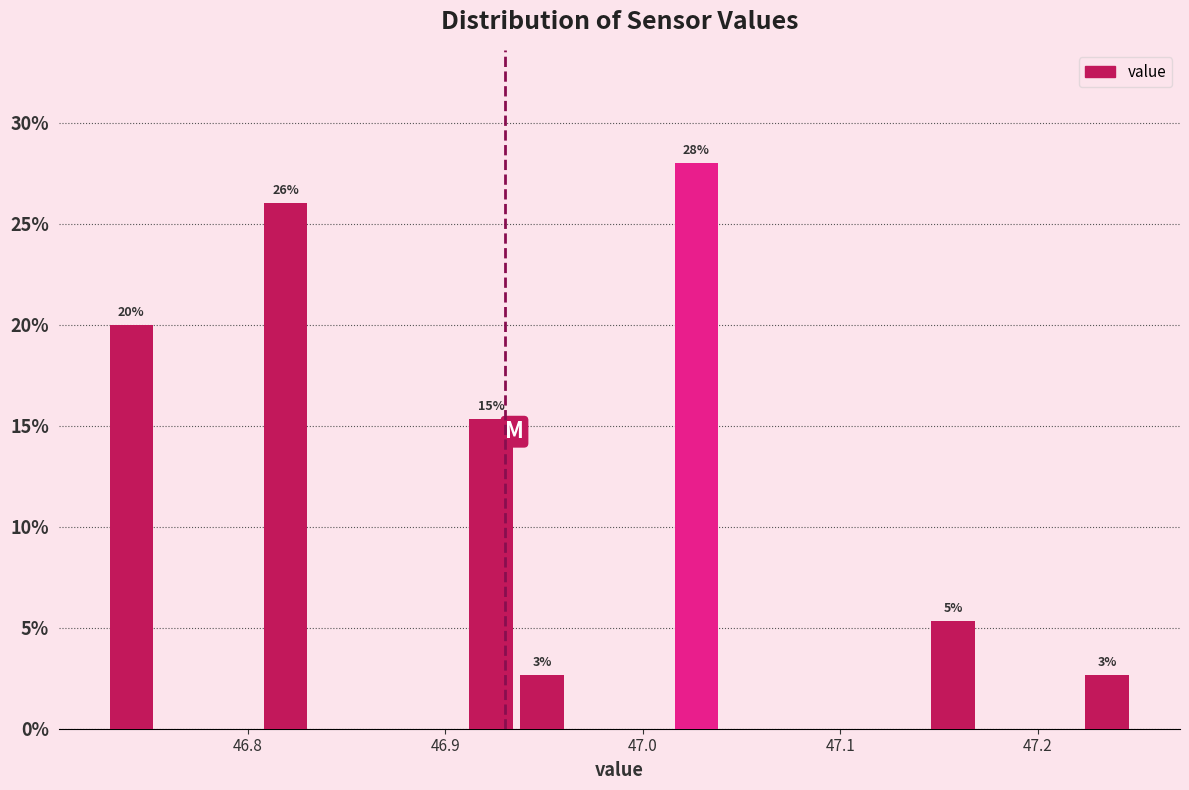

Around what value on the x-axis is the tallest bar? Give the approximate position of its centre, as read against the axis.

47.03